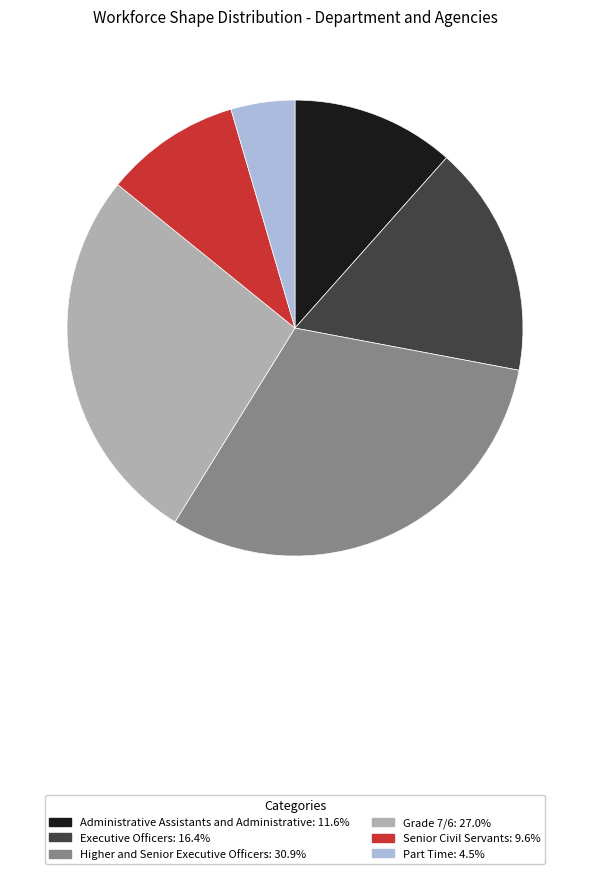

True or false: Senior Civil Servants accounts for 10% of the total.

True